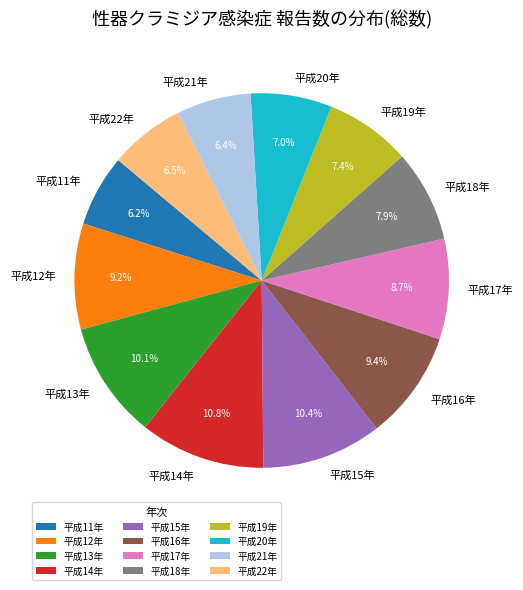

Does 平成12年 account for over 50% of the chart?

No